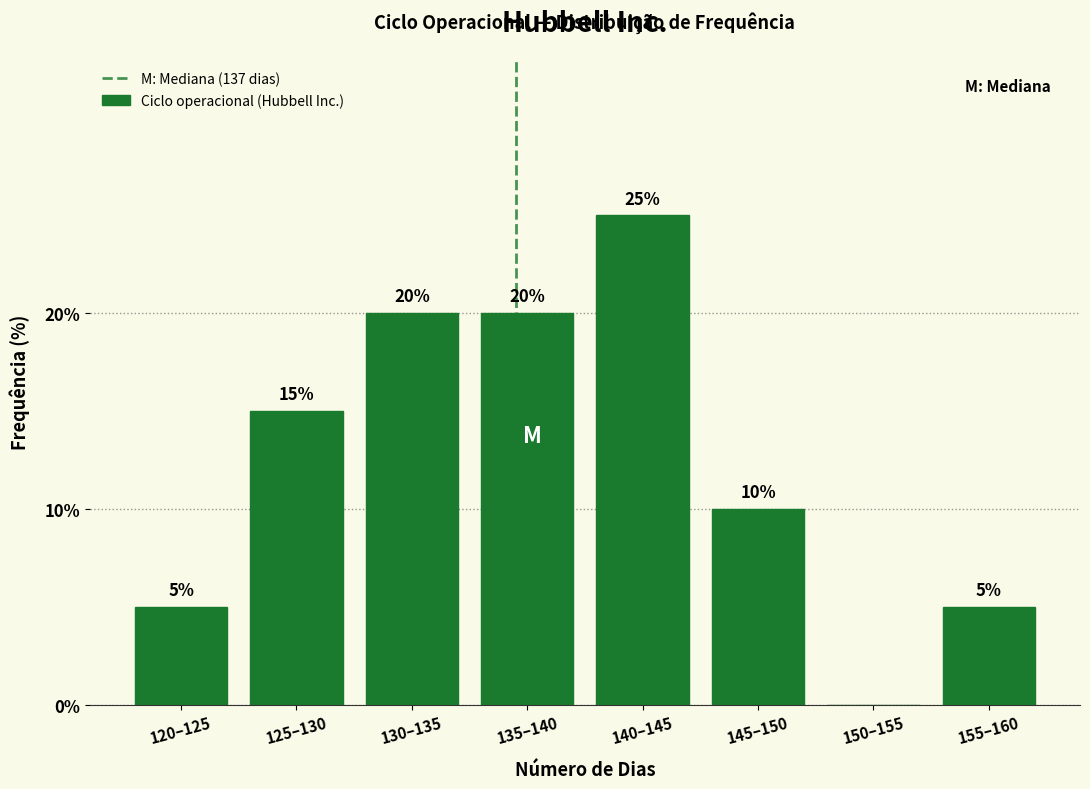

Reading right to left, transcribe all the data shown in this chart.

155–160=5	150–155=0	145–150=10	140–145=25	135–140=20	130–135=20	125–130=15	120–125=5